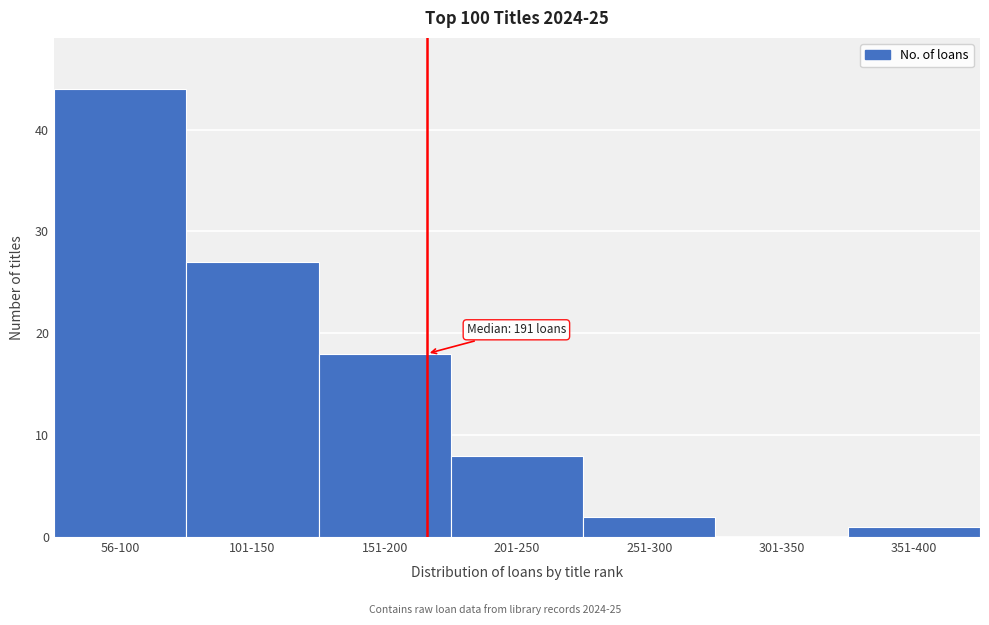

Reading left to right, extract all data points from this chart.

56-100=44	101-150=27	151-200=18	201-250=8	251-300=2	301-350=0	351-400=1